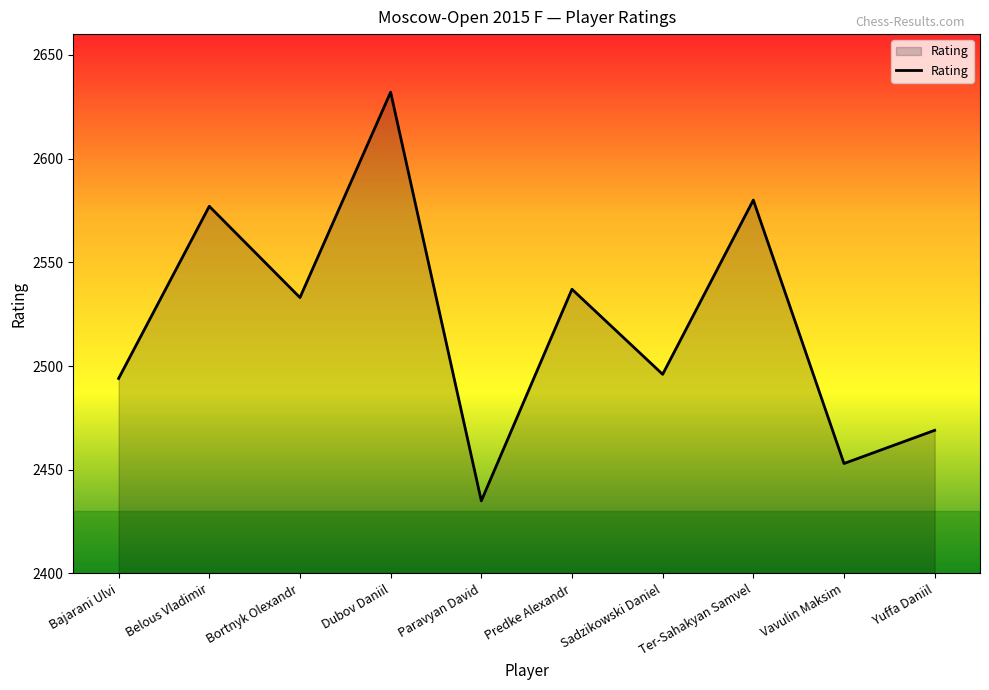

Is it true that the value at Vavulin Maksim is 3937?

False